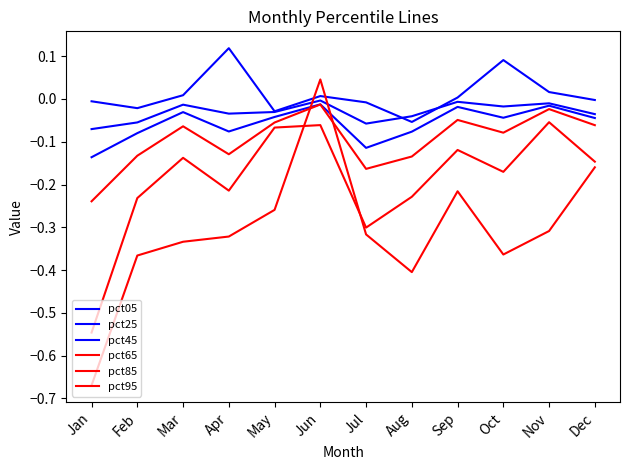

Reading left to right, what are all the values shown in this chart?

pct05: Jan=-0.0	Feb=-0.0	Mar=0.0	Apr=0.1	May=-0.0	Jun=0.0	Jul=-0.0	Aug=-0.1	Sep=0.0	Oct=0.1	Nov=0.0	Dec=-0.0
pct25: Jan=-0.1	Feb=-0.1	Mar=-0.0	Apr=-0.0	May=-0.0	Jun=-0.0	Jul=-0.1	Aug=-0.0	Sep=-0.0	Oct=-0.0	Nov=-0.0	Dec=-0.0
pct45: Jan=-0.1	Feb=-0.1	Mar=-0.0	Apr=-0.1	May=-0.0	Jun=-0.0	Jul=-0.1	Aug=-0.1	Sep=-0.0	Oct=-0.0	Nov=-0.0	Dec=-0.0
pct65: Jan=-0.2	Feb=-0.1	Mar=-0.1	Apr=-0.1	May=-0.1	Jun=-0.0	Jul=-0.2	Aug=-0.1	Sep=-0.0	Oct=-0.1	Nov=-0.0	Dec=-0.1
pct85: Jan=-0.5	Feb=-0.2	Mar=-0.1	Apr=-0.2	May=-0.1	Jun=-0.1	Jul=-0.3	Aug=-0.2	Sep=-0.1	Oct=-0.2	Nov=-0.1	Dec=-0.1
pct95: Jan=-0.7	Feb=-0.4	Mar=-0.3	Apr=-0.3	May=-0.3	Jun=0.0	Jul=-0.3	Aug=-0.4	Sep=-0.2	Oct=-0.4	Nov=-0.3	Dec=-0.2